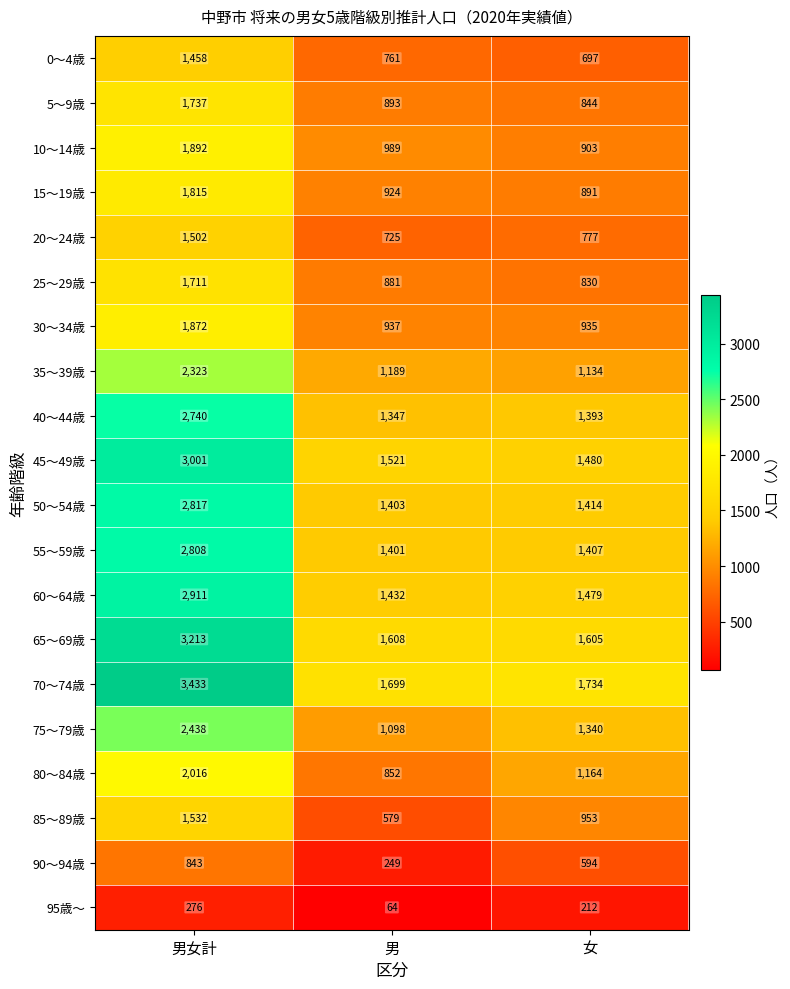

How many values in the 40～44歳 series are below 1393?

1